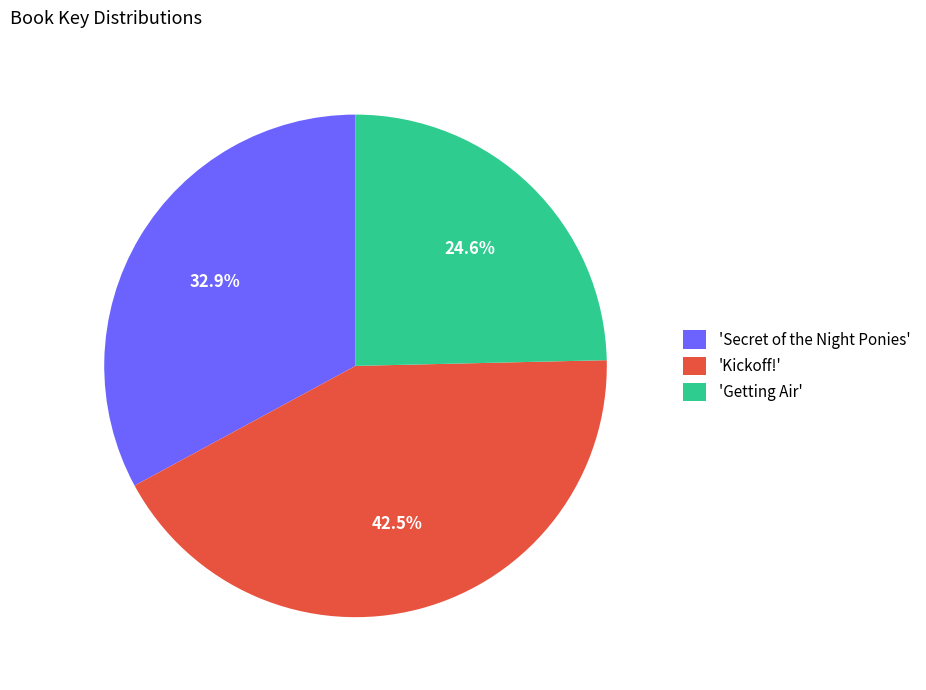

To the nearest percent, what is the difference between the largest and smallest slice percentages?

18%